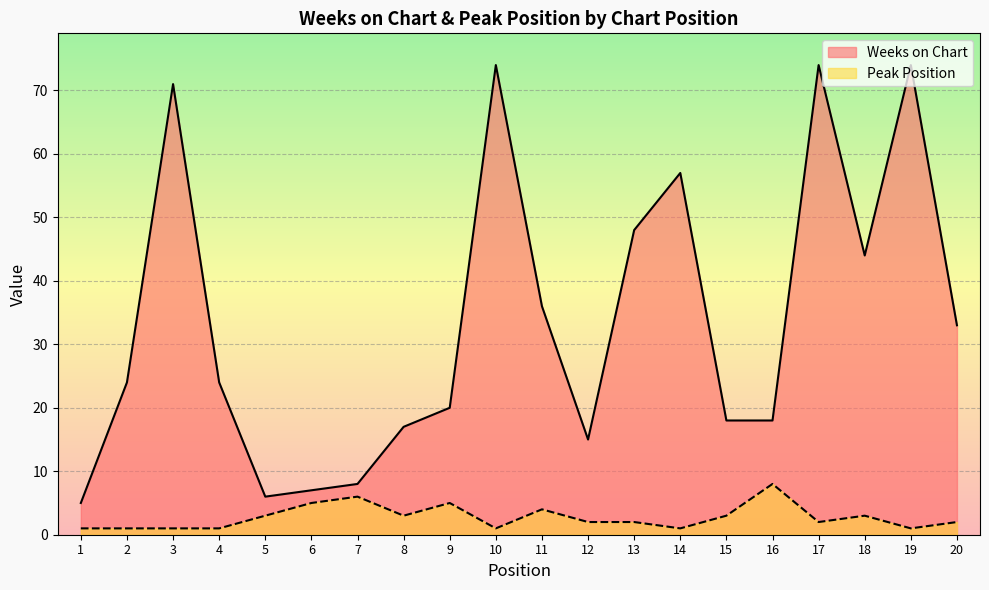

What is the difference between the second highest and second lowest values in the Peak Position series?

5